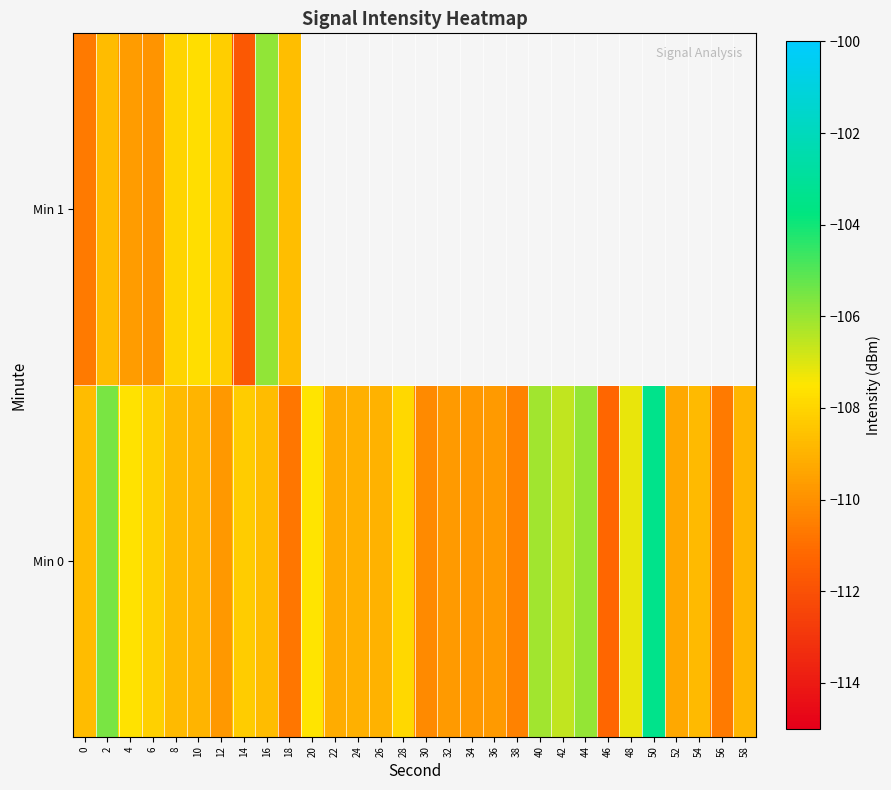

What is the lowest value of the row_0 series?

-111.2